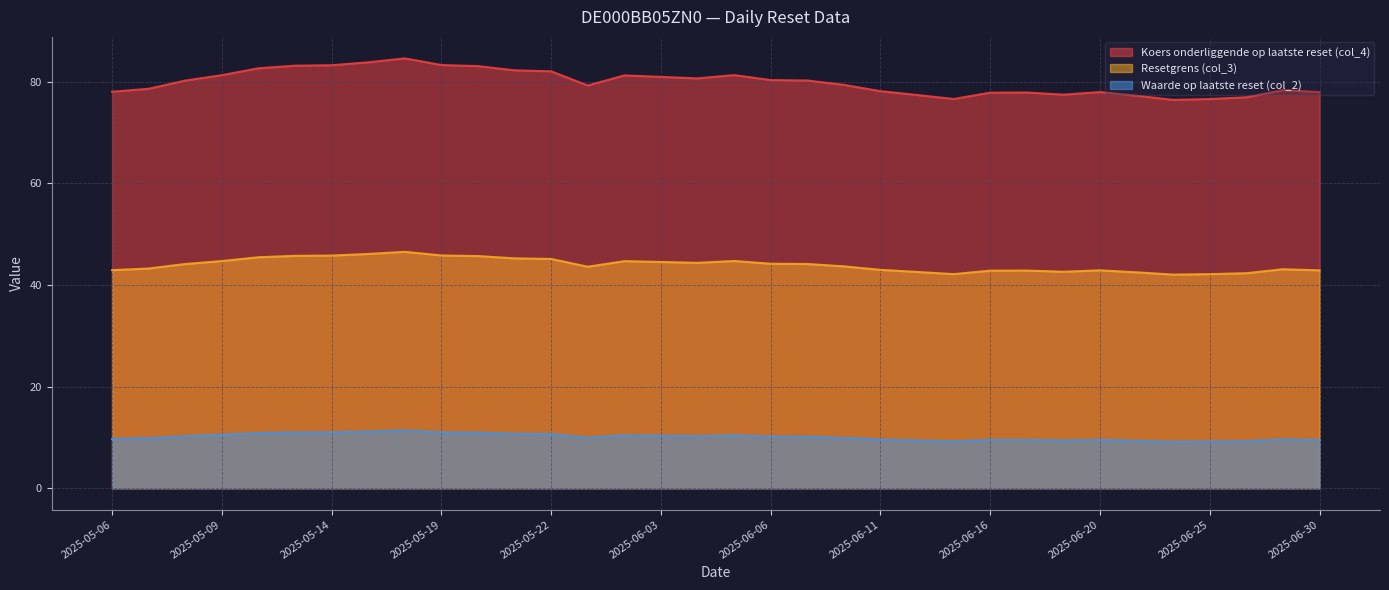

Is it true that Waarde op laatste reset (col_2) equals 9.6 at 2025-06-27?

True